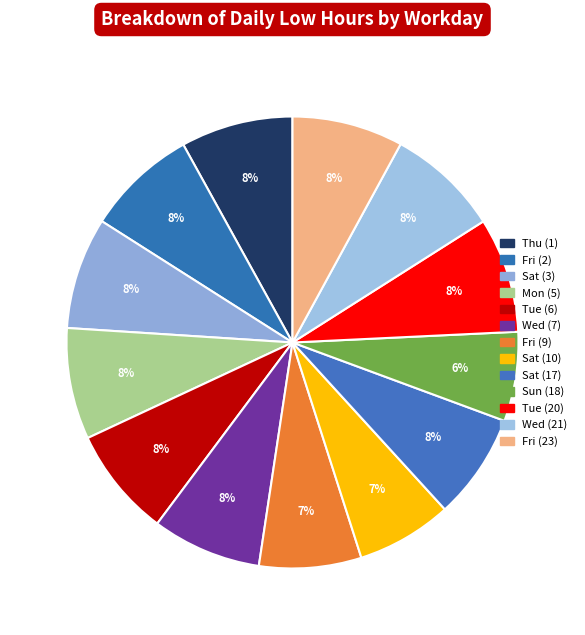

What is the change in value from Fri (2) to Sat (10)?

-1.6